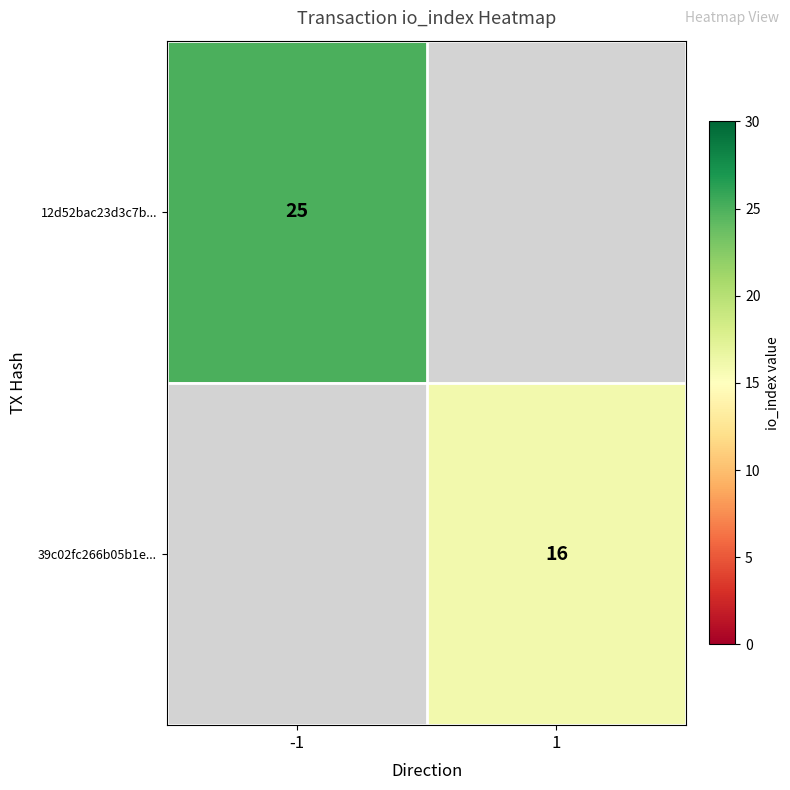

True or false: 39c02fc266b05b1e... has a value of 24.2 at 1.

False